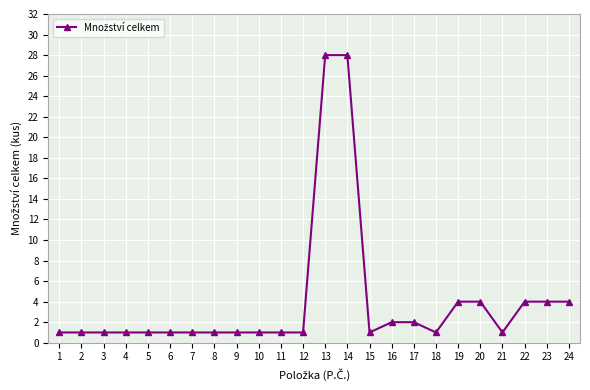

What is the maximum value shown in the chart?

28